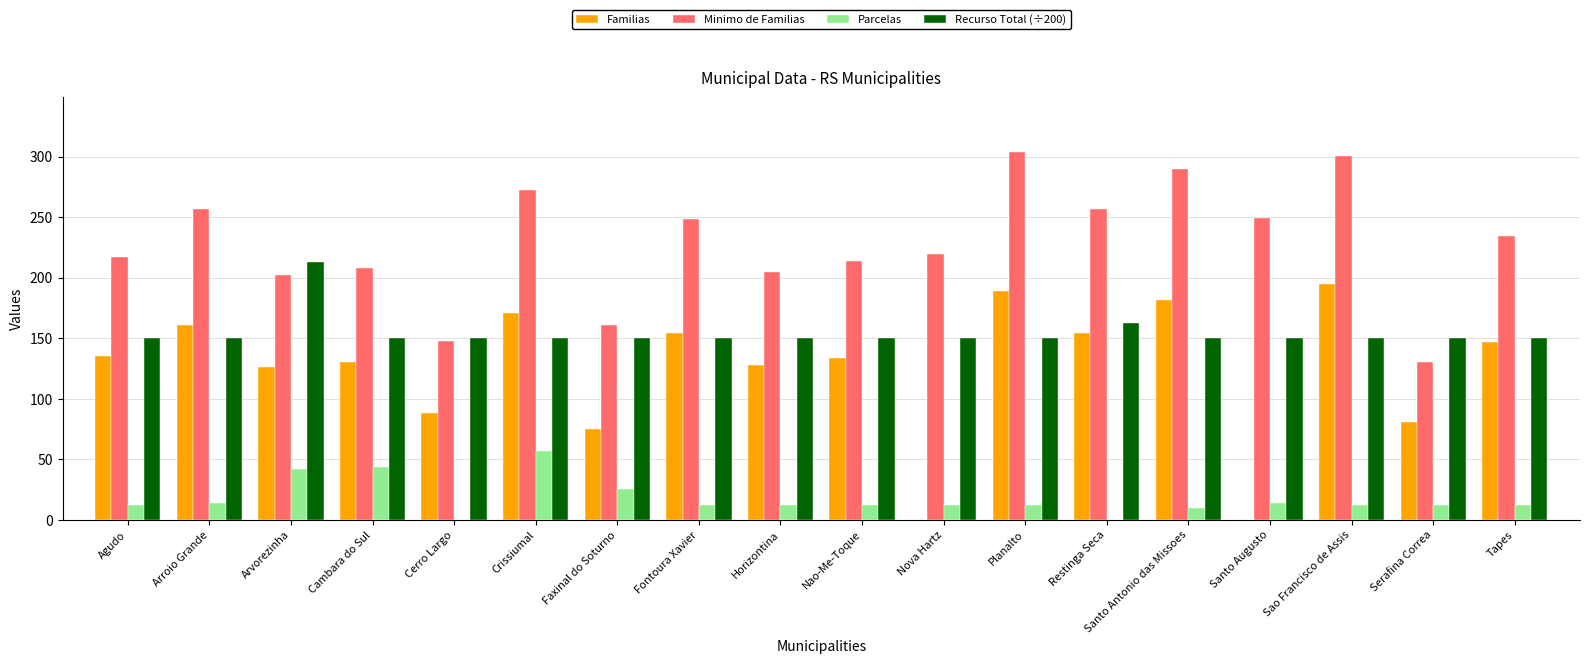

What is the difference between the Familias values at Crissiumal and Restinga Seca?

17.0